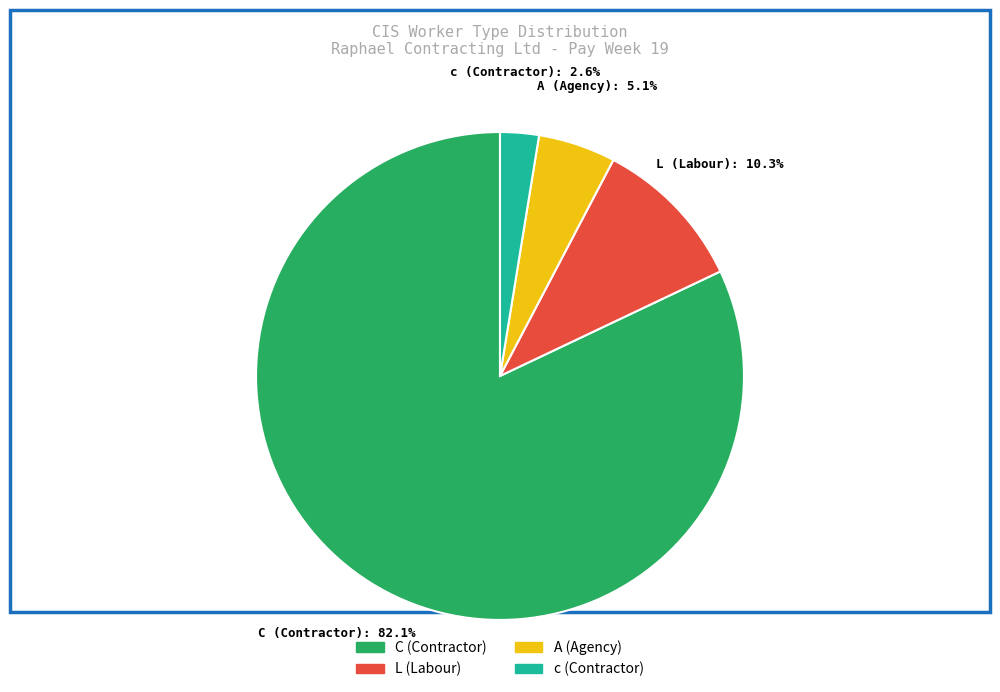

Does C account for over 50% of the chart?

Yes